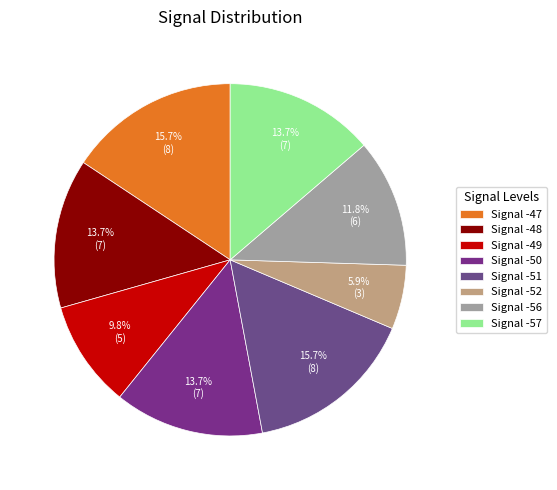

What percentage is the Signal -50 slice, to the nearest percent?

14%